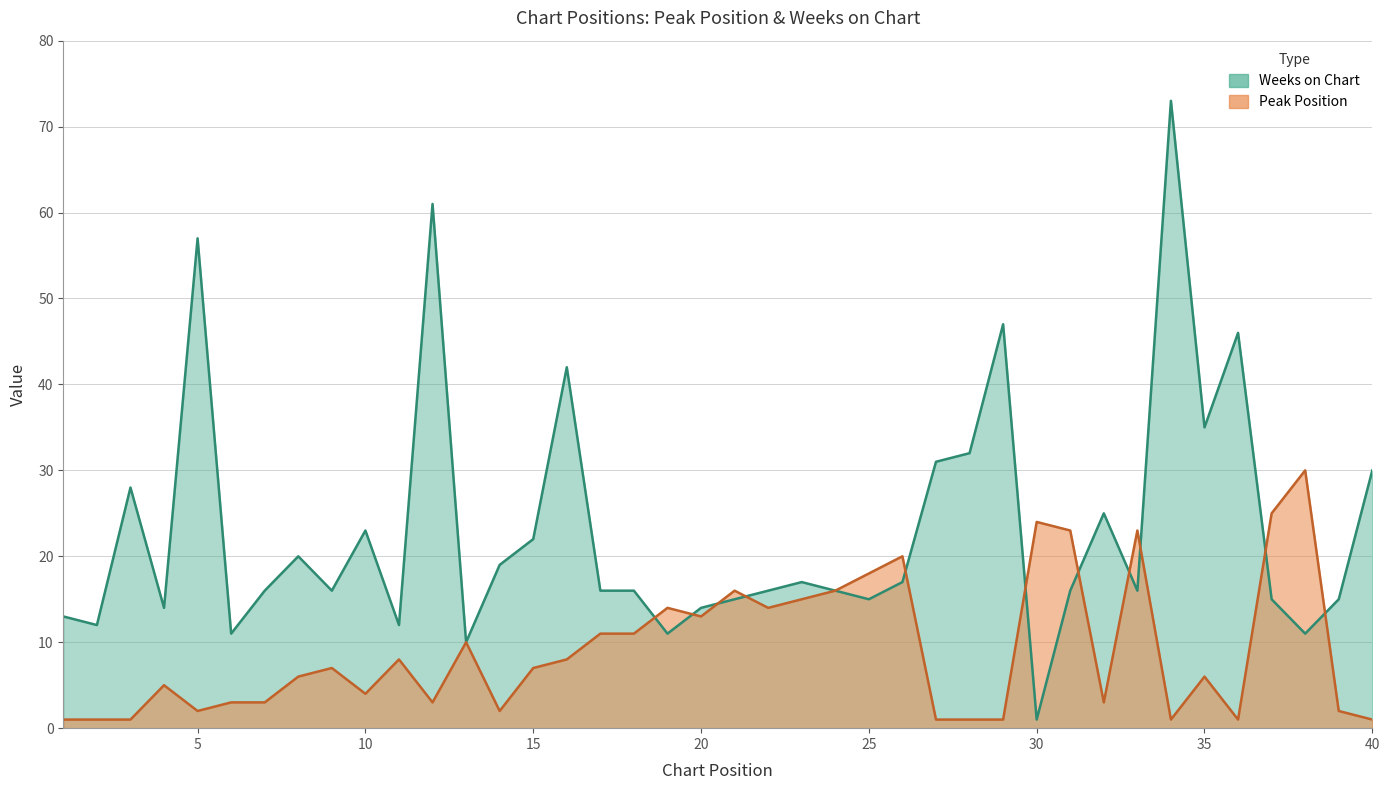

Which label corresponds to the largest value in the chart?

34